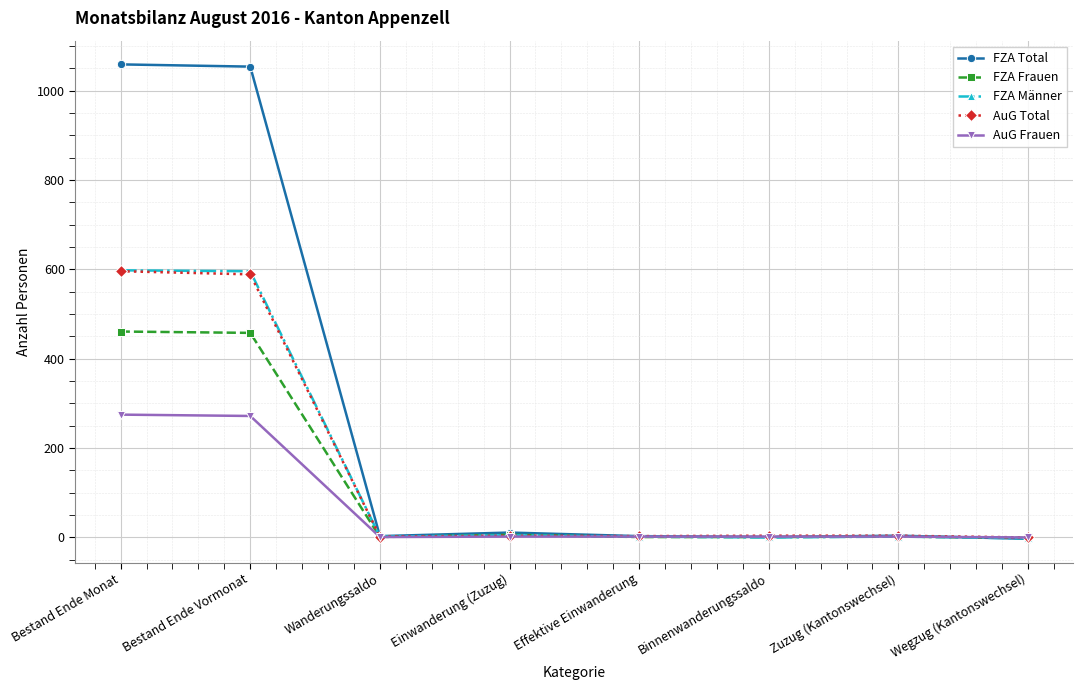

What is the minimum value shown in the chart?

-3